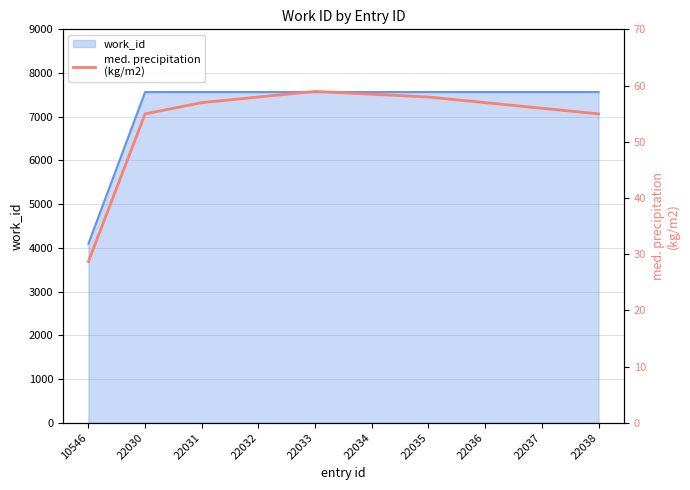

What is the maximum value for work_id?

7565